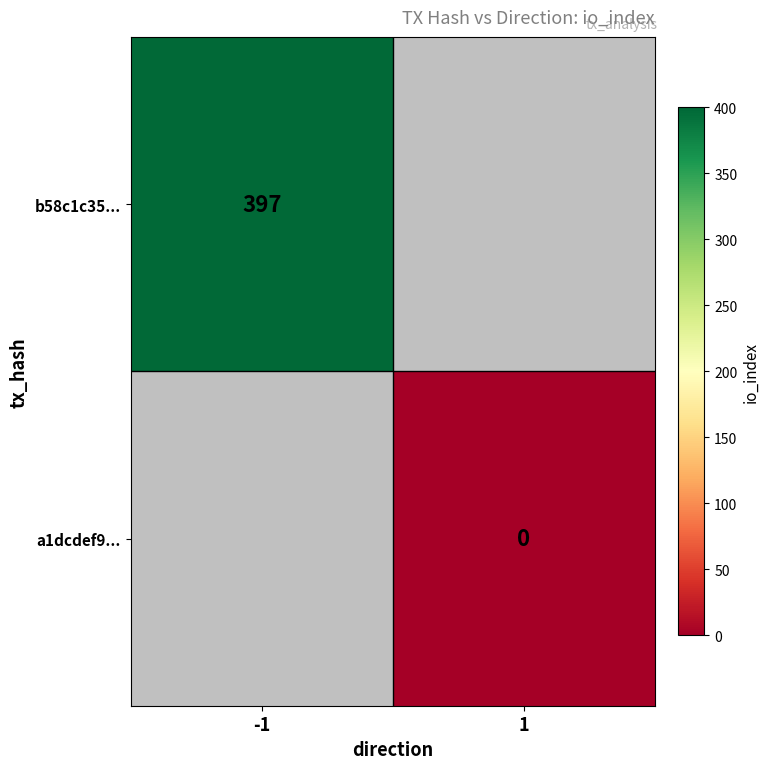

Is it true that b58c1c35... equals 397 at -1?

True